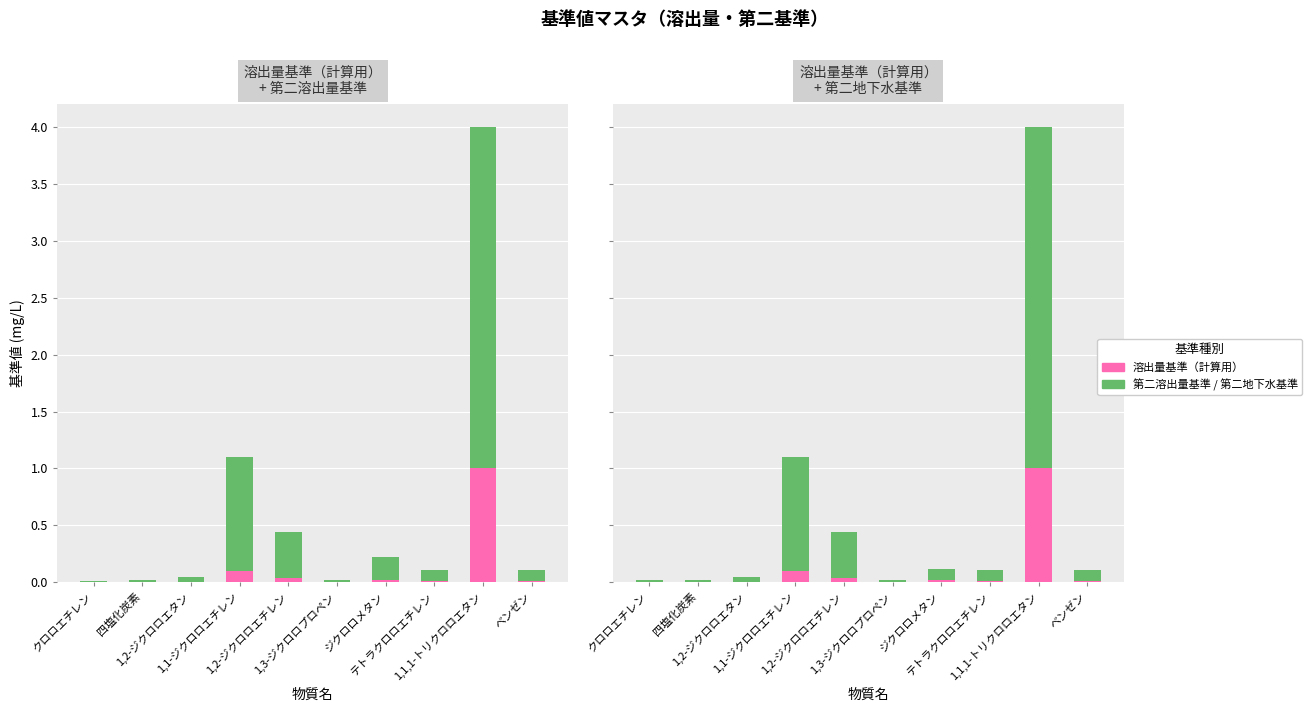

What position from the left is クロロエチレン?

1